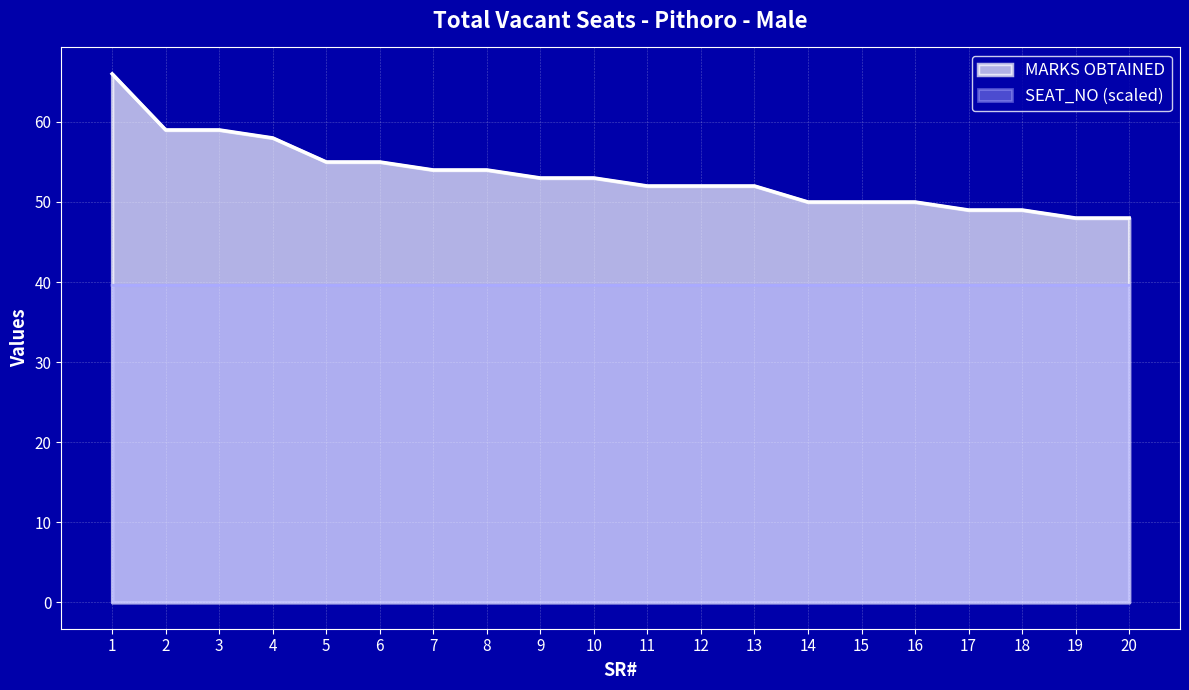

Is the value of SEAT_NO at 17 greater than the value of MARKS OBTAINED at 6?

No